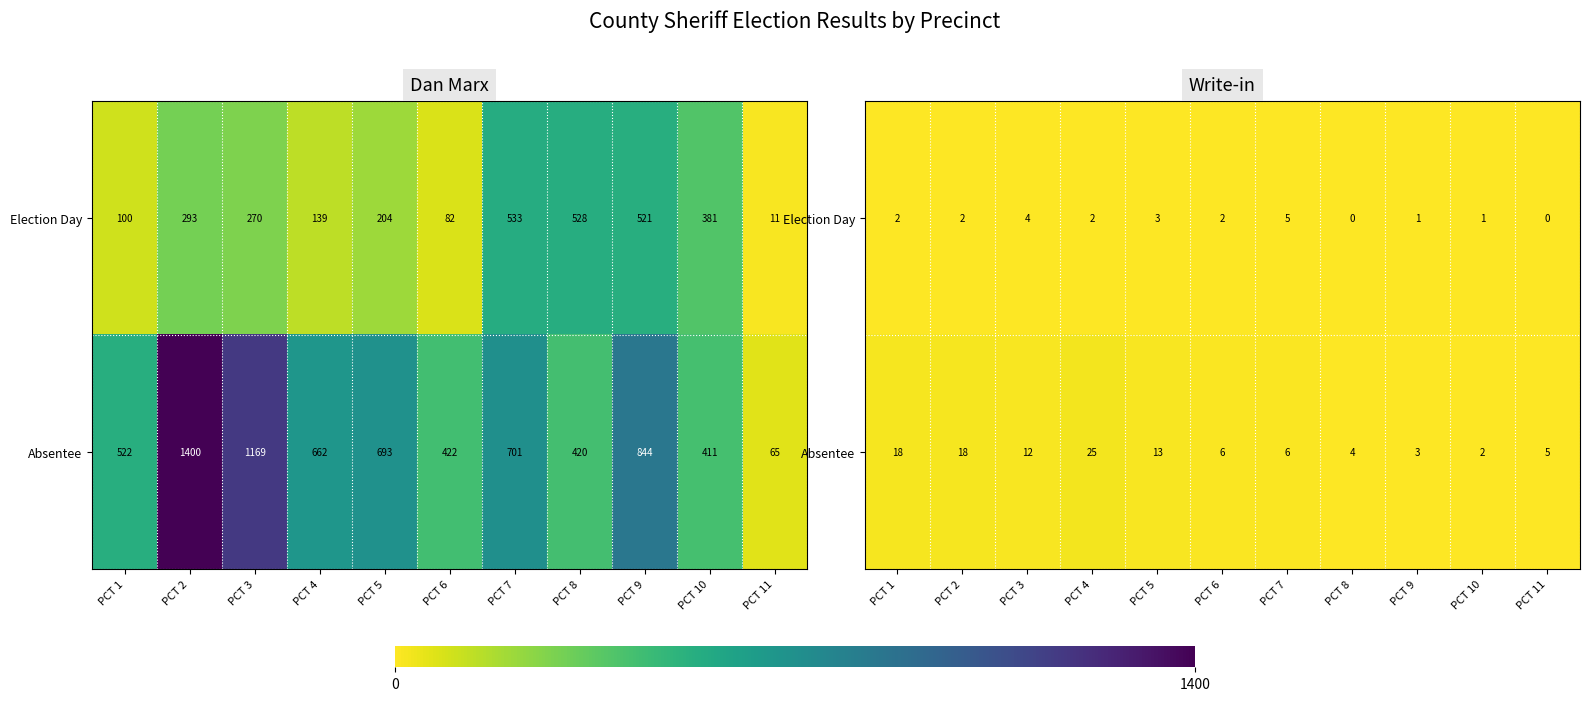

At which category is the sum across all series the highest?

PCT 4